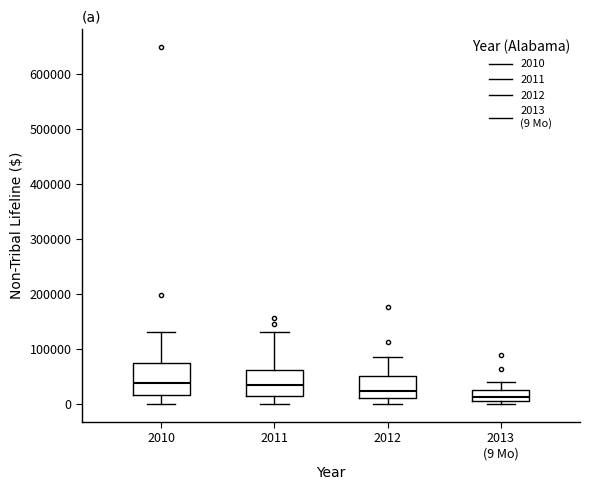

Which box's median line is the lowest?

2013 (9 Mo)